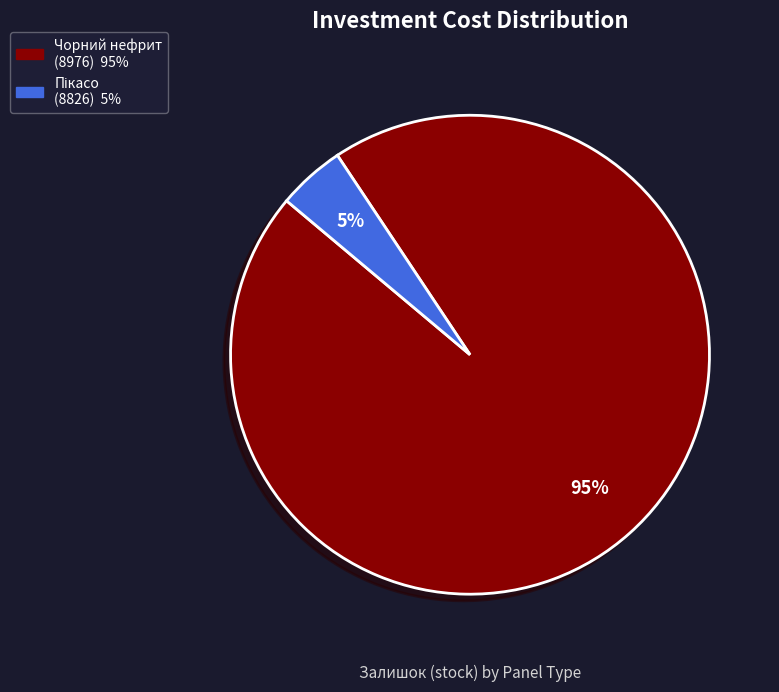

To the nearest percent, what is the average slice percentage?

50%